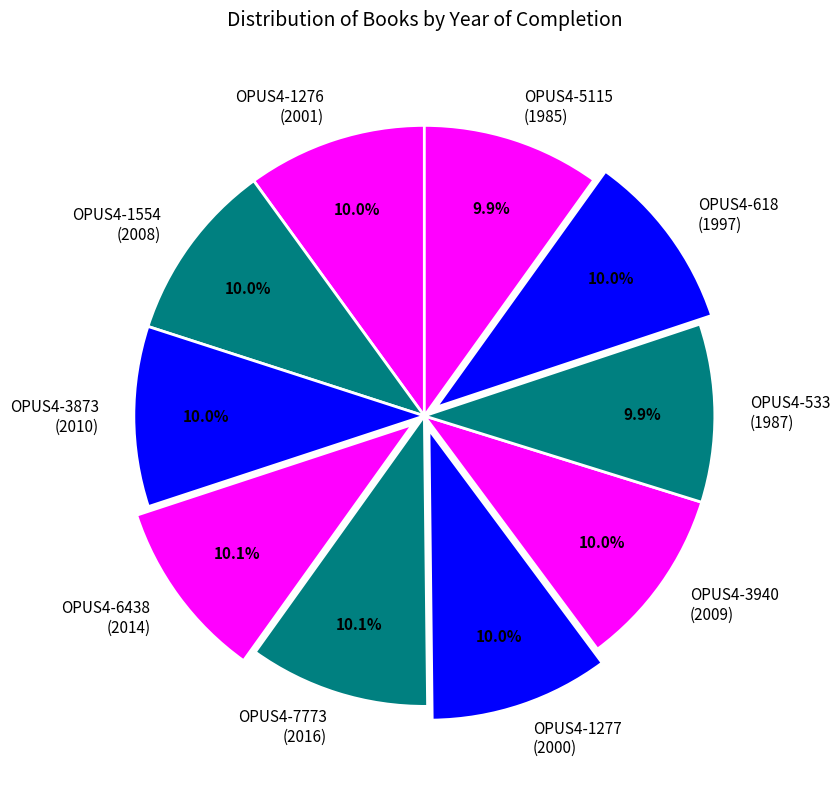

How many segments does this pie chart have?

10